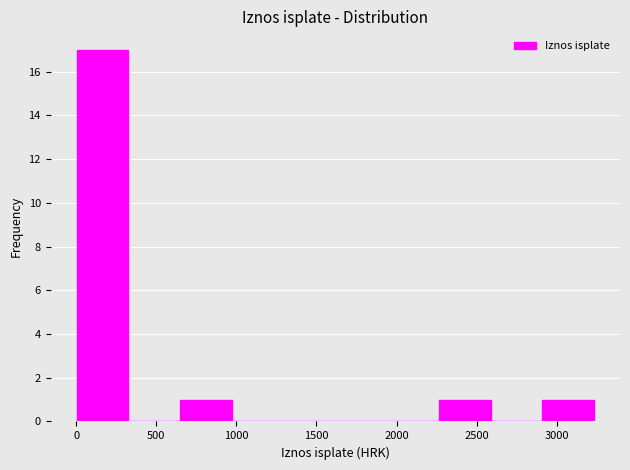

Over which range of the x-axis is the bar tallest?

0 to 350